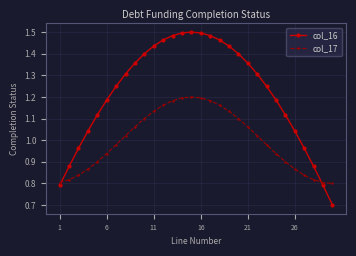

True or false: col_16 has more than 0 points higher than both neighbors.

True